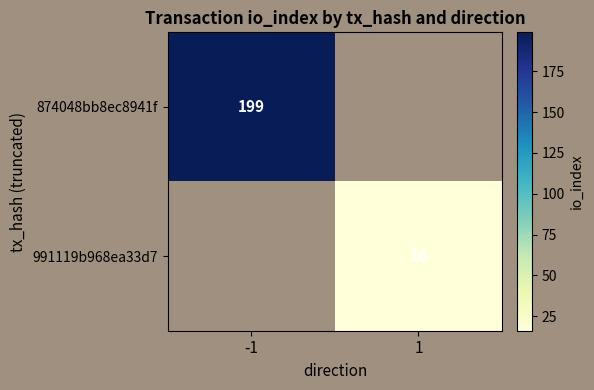

True or false: 874048bb8ec8941f has a value of 199 at -1.

True